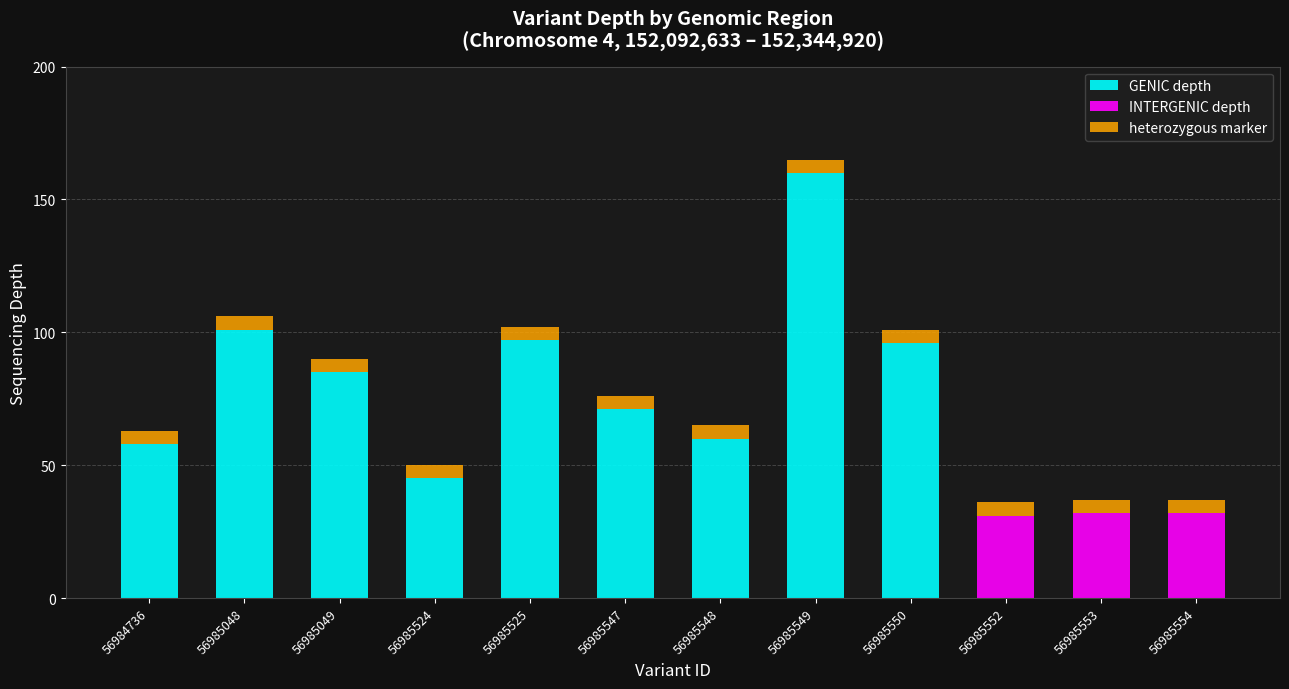

What is the sum of all GENIC depth values?

773